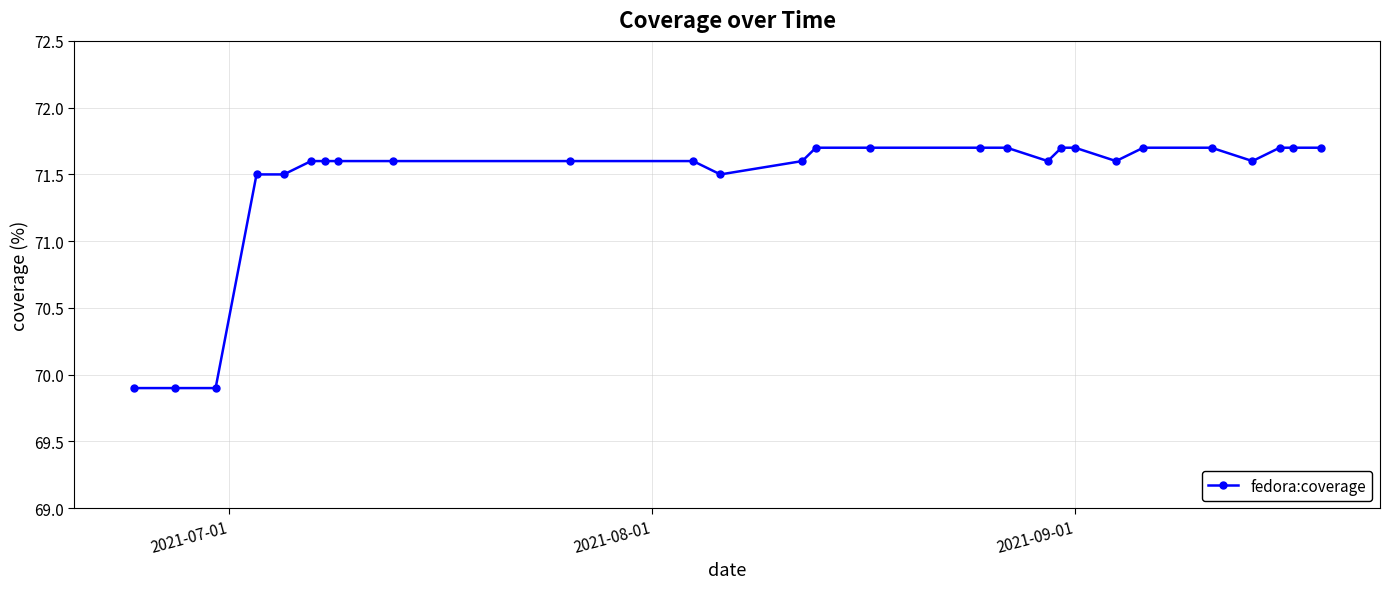

What is the average value?

71.4